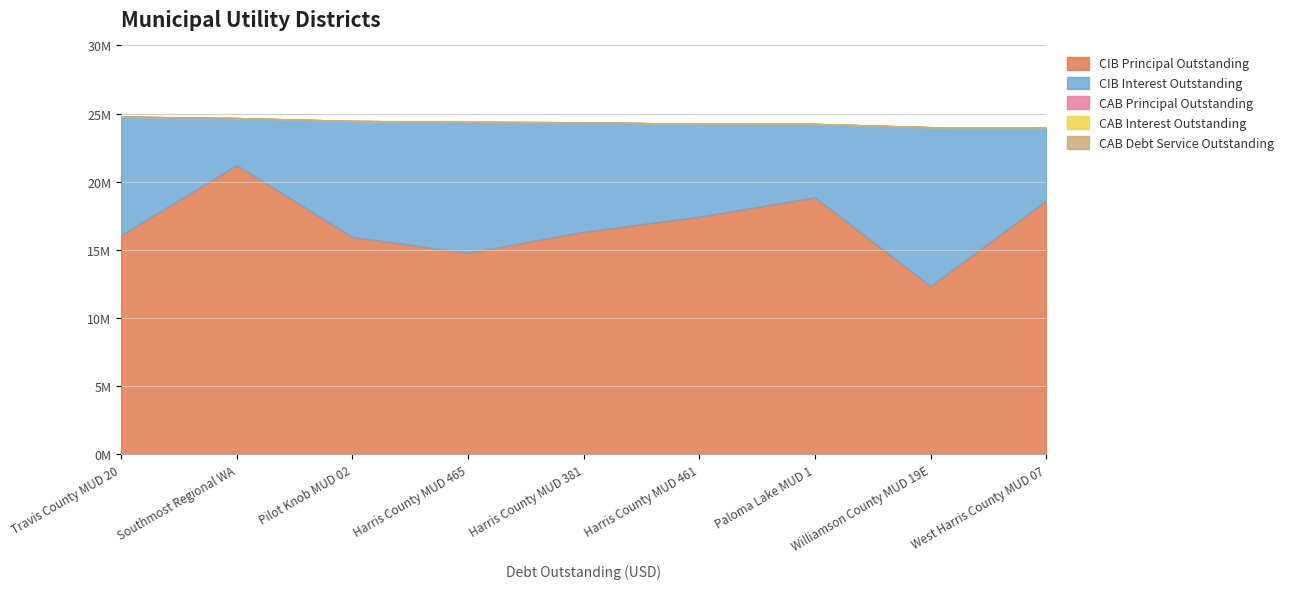

True or false: CIB Principal Outstanding and CAB Principal Outstanding cross at least once.

False